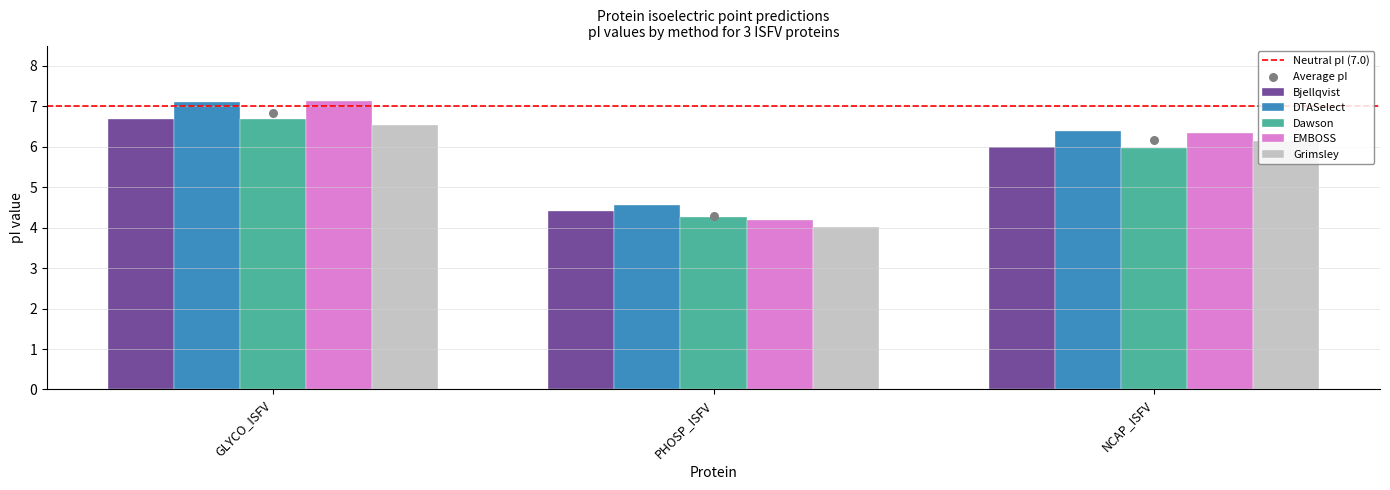

At which category is the sum across all series the highest?

GLYCO_ISFV